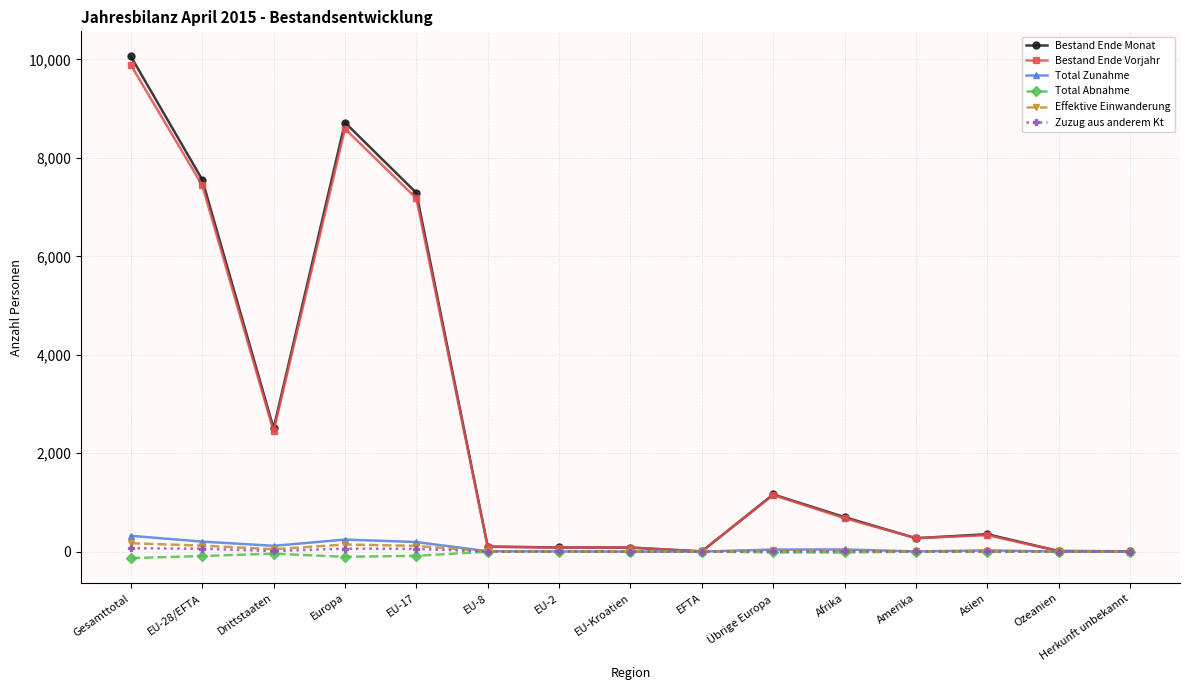

What is the difference between the maximum and minimum values in the Total Zunahme series?

320